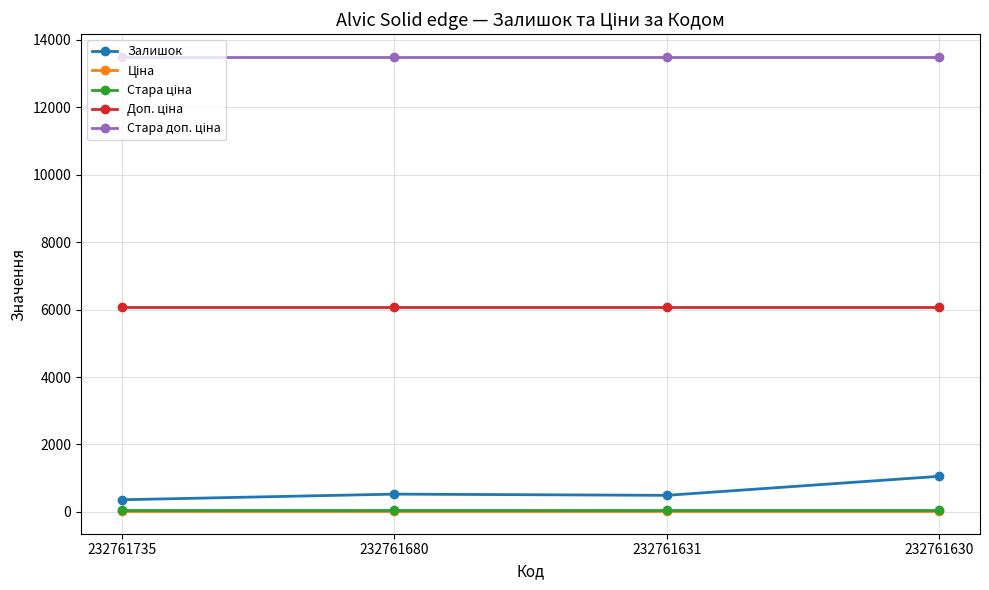

How many distinct data groups are displayed?

5